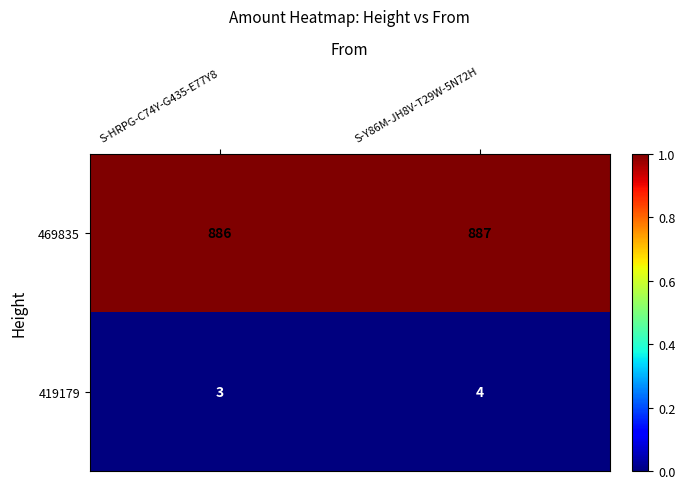

At which category is the sum across all series the highest?

S-Y86M-JH8V-T29W-5N72H